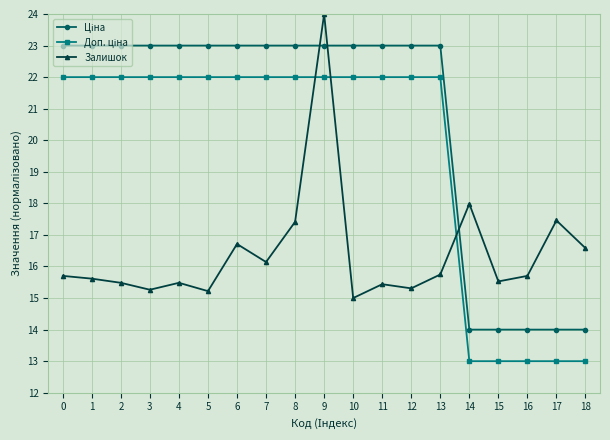

At how many categories does at least one series exceed 16?

17